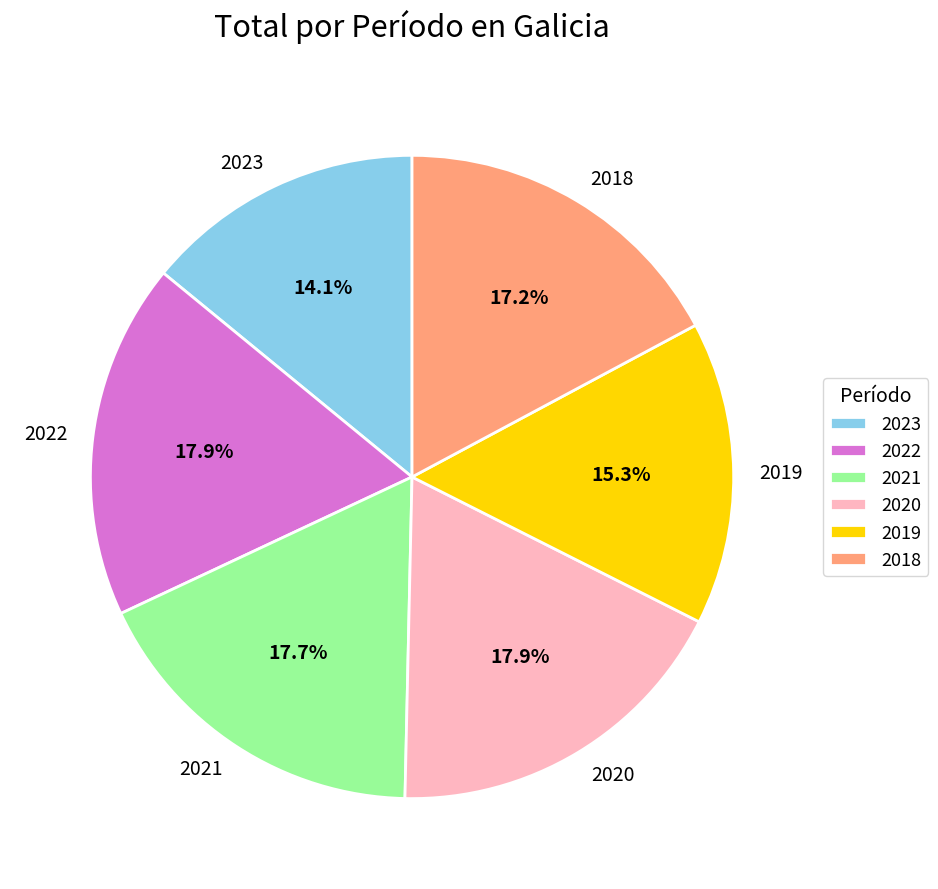

How much of the chart is everything except 2020?

82.1%